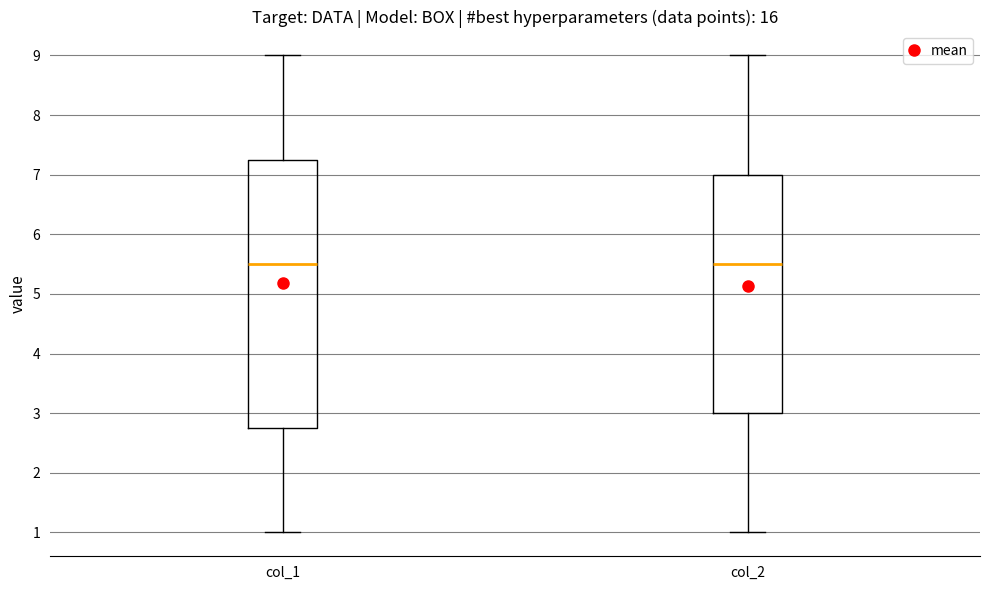

Reading left to right, read every box against the y-axis: the position of its median line, the range the box covers, and the ends of its whiskers. The values are not printed on the chart, so give them approximately, as read against the axis.

col_1: median 5.5, box 2.8 to 7.3, whiskers 1.0 to 9.0
col_2: median 5.5, box 3.0 to 7.0, whiskers 1.0 to 9.0